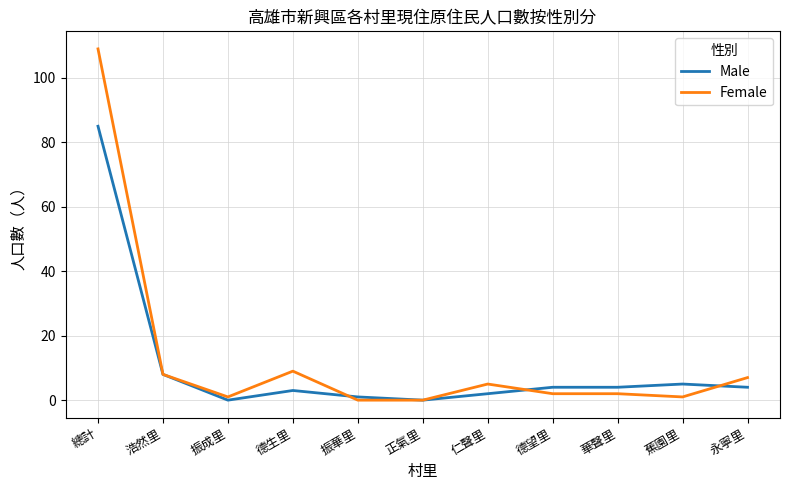

What is the maximum value for Female?

109